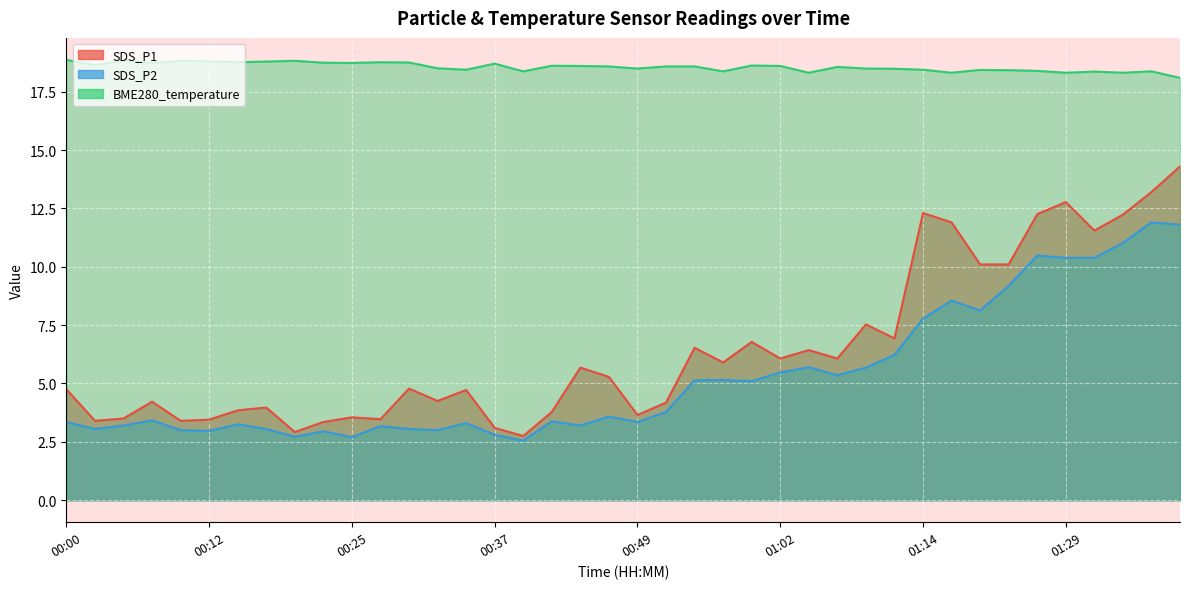

What is the label of the 14th point from the left?

00:32